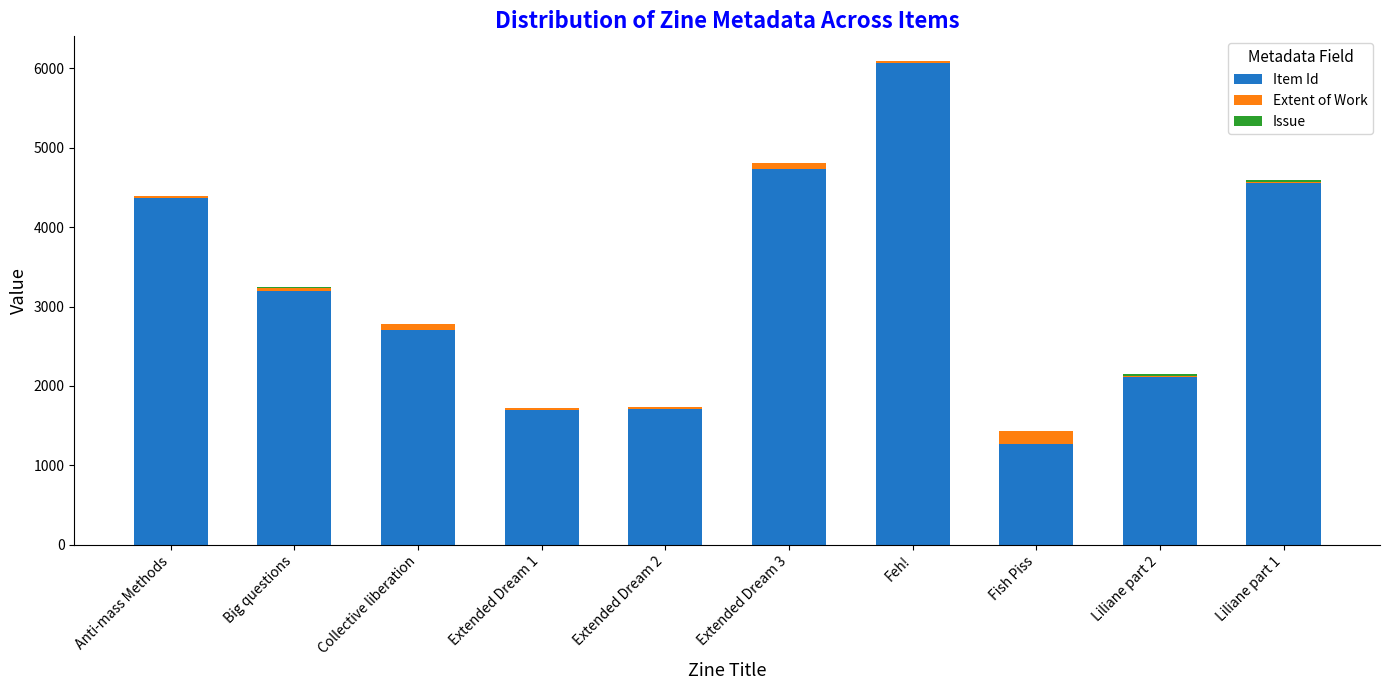

At which category is the sum across all series the highest?

Feh!